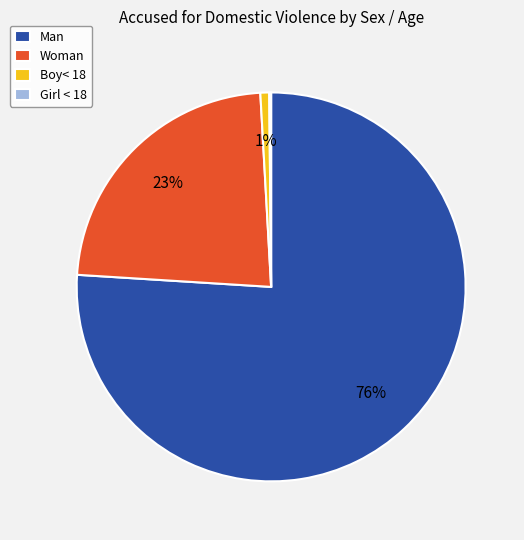

The Man slice represents 76% of the pie. True or false?

True